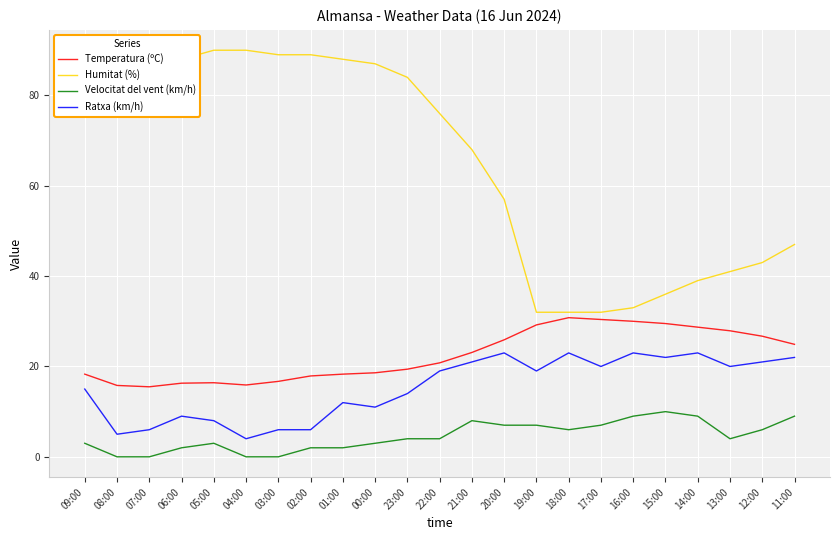

List the series in order of their peak value, lowest first.

Velocitat del vent (km/h), Ratxa (km/h), Temperatura (ºC), Humitat (%)